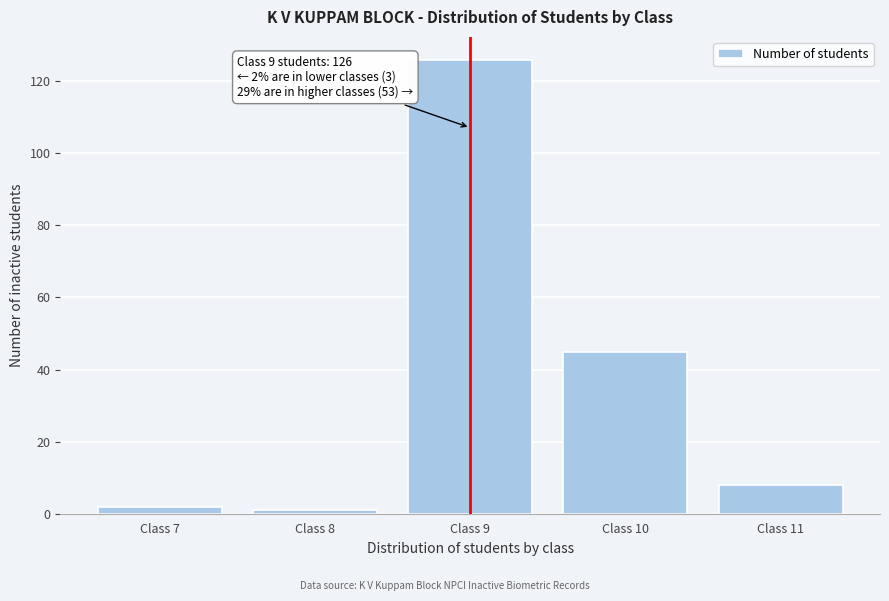

Reading left to right, what are all the values shown in this chart?

Class 7=2	Class 8=1	Class 9=126	Class 10=45	Class 11=8